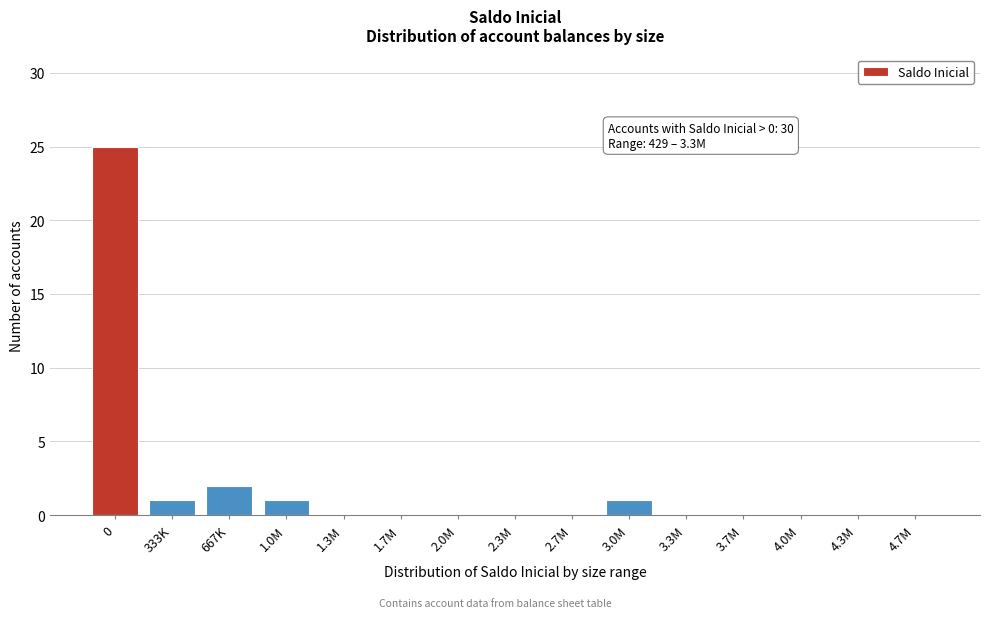

Reading right to left, list all the values displayed in this chart.

4.7M=0	4.3M=0	4.0M=0	3.7M=0	3.3M=0	3.0M=1	2.7M=0	2.3M=0	2.0M=0	1.7M=0	1.3M=0	1.0M=1	667K=2	333K=1	0=25